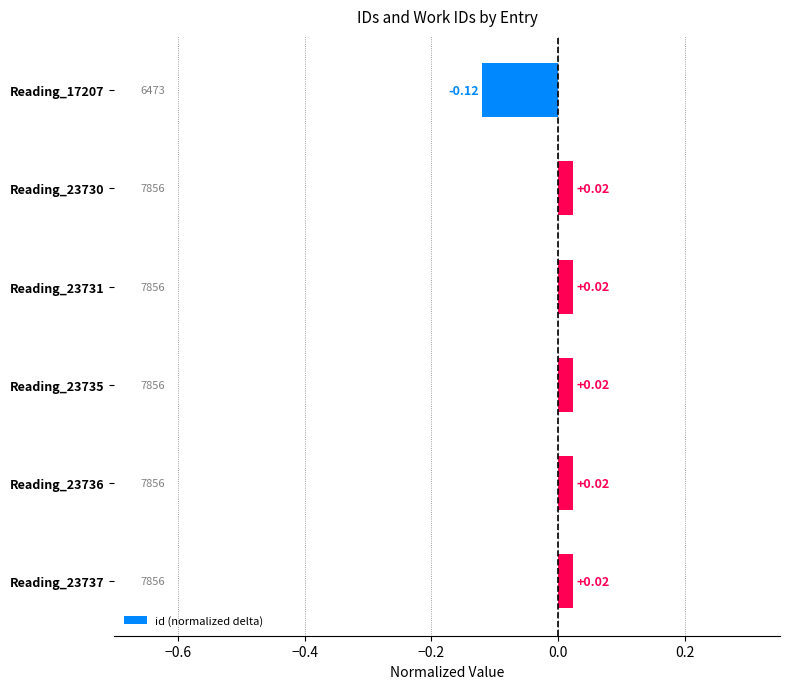

Which has a higher value, Reading_23731 or Reading_17207?

Reading_23731